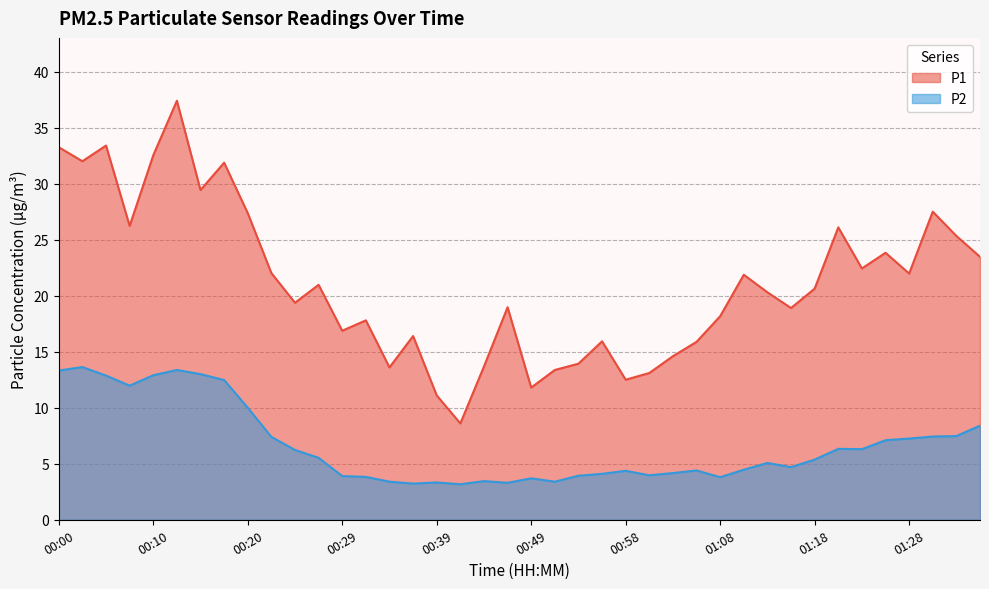

Reading left to right, list all the values displayed in this chart.

P1: 33.2	32.0	33.4	26.2	32.5	37.4	29.4	31.9	27.4	22.0	19.4	21.0	16.9	17.8	13.6	16.4	11.1	8.6	13.7	19.0	11.8	13.4	13.9	15.9	12.5	13.1	14.6	15.9	18.2	21.9	20.3	18.9	20.6	26.1	22.4	23.8	22.0	27.5	25.3	23.5
P2: 13.3	13.6	12.9	12.0	12.9	13.4	13.0	12.5	10.0	7.4	6.2	5.5	3.9	3.8	3.4	3.2	3.3	3.2	3.5	3.3	3.7	3.4	3.9	4.1	4.4	4.0	4.2	4.4	3.8	4.5	5.1	4.7	5.4	6.3	6.3	7.1	7.2	7.4	7.5	8.4